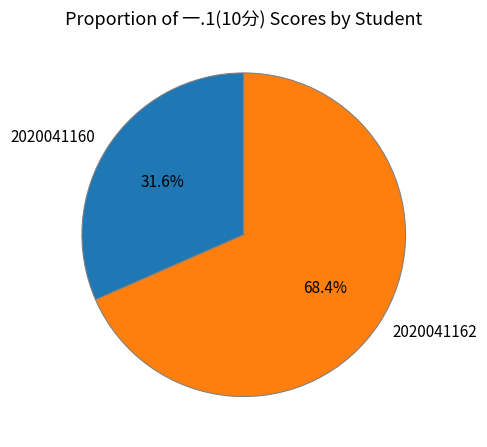

Is there any slice that represents more than half of the pie?

Yes